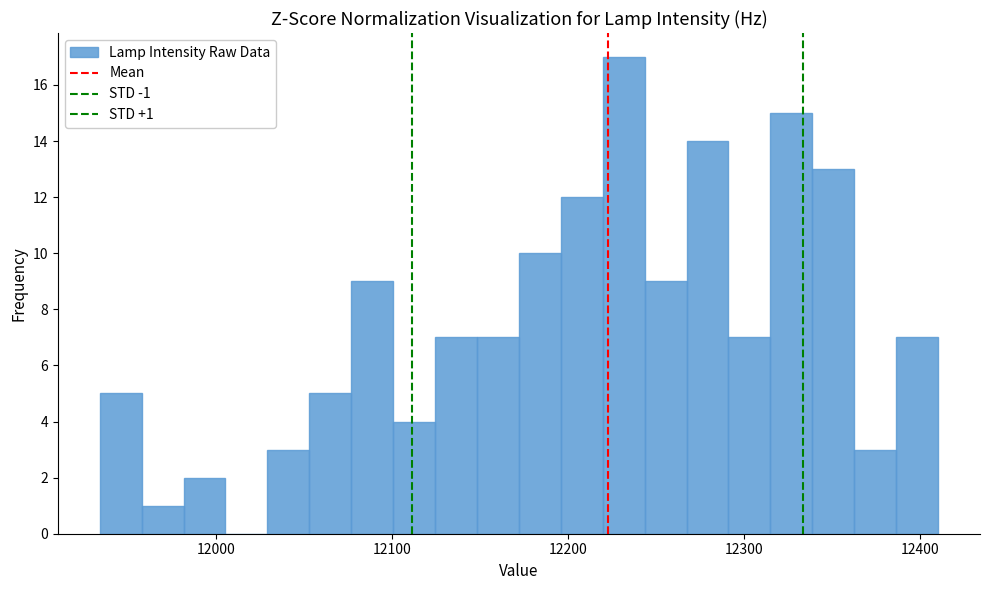

Read against the x-axis, roughly where is the centre of the tallest bar?

12230